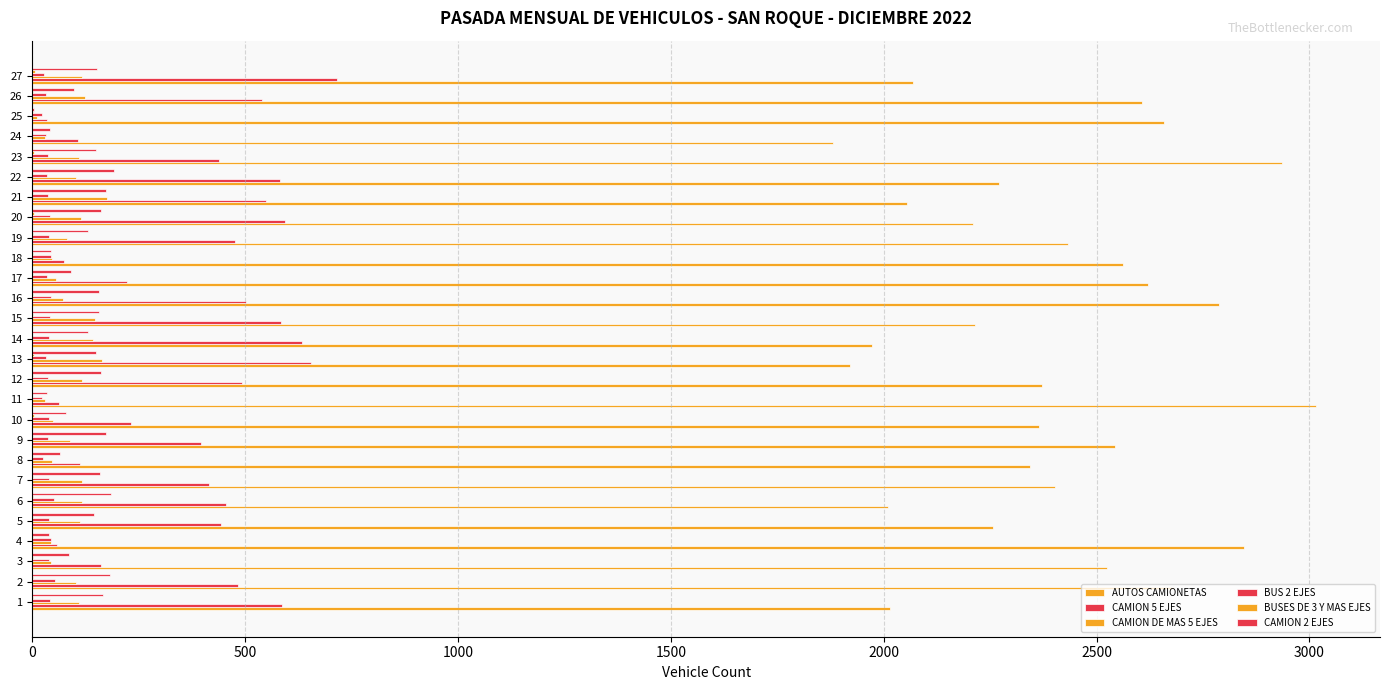

How many distinct data groups are displayed?

6